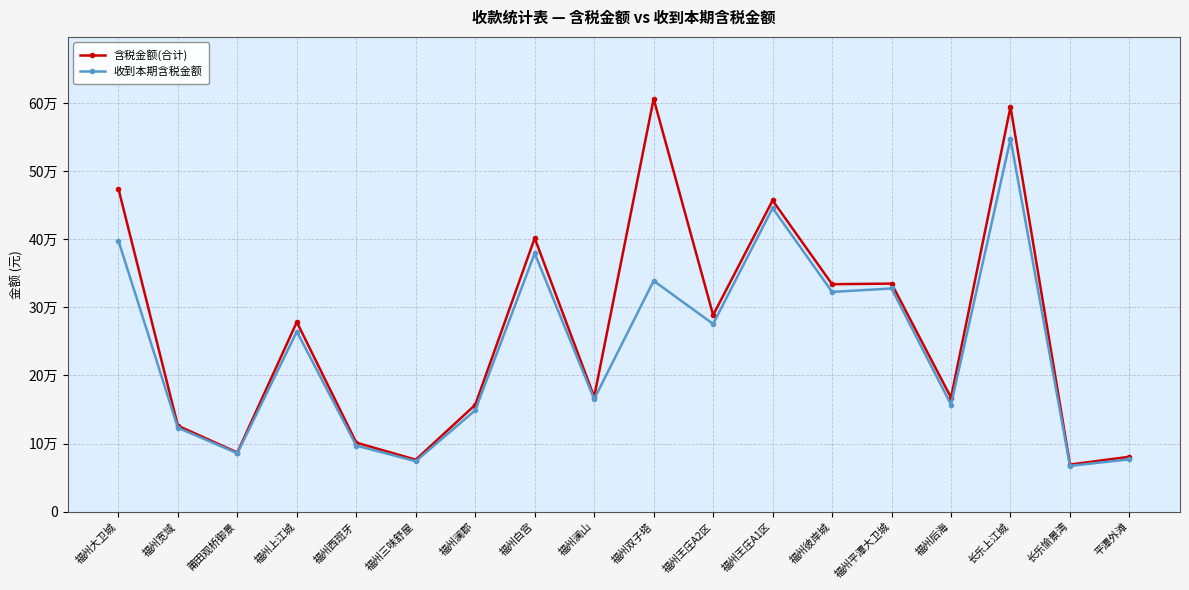

What are all the series names shown in the legend?

含税金额(合计), 收到本期含税金额